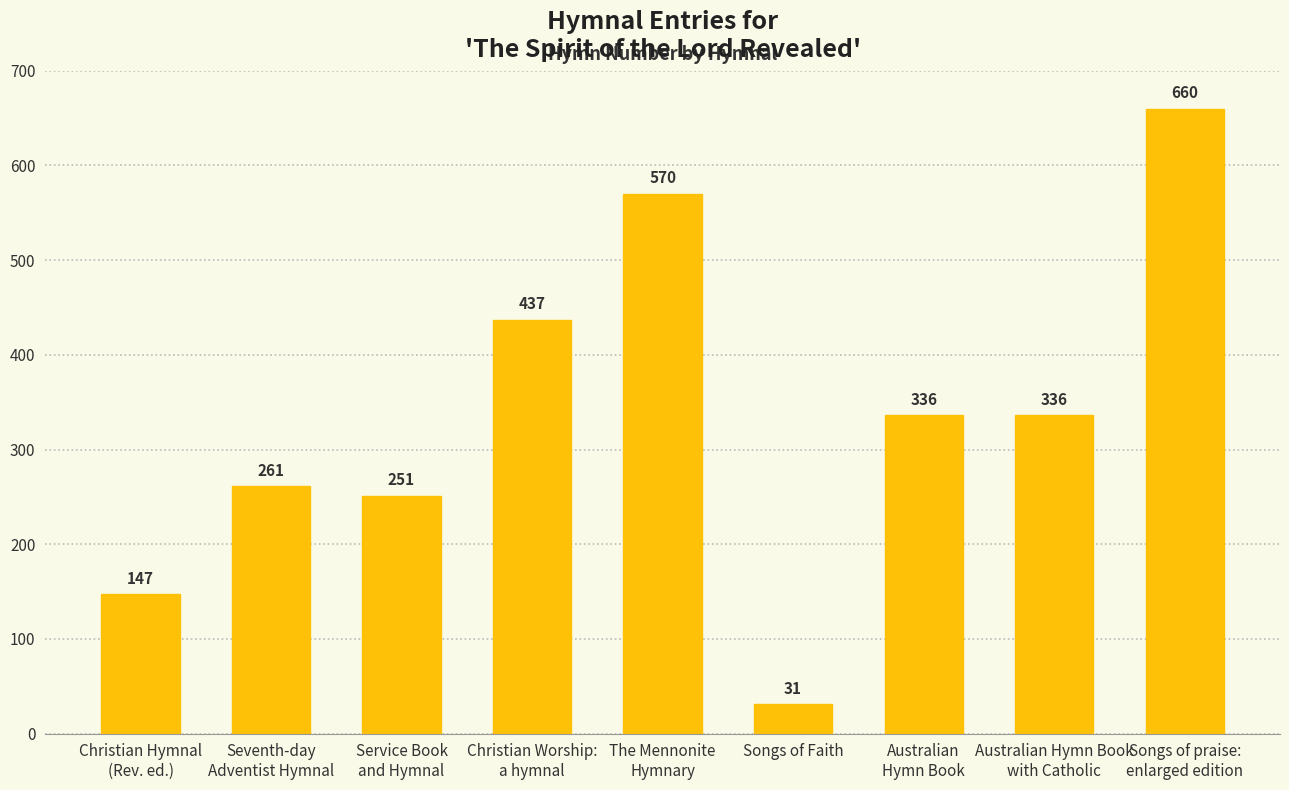

What position from the left is Christian Worship:
a hymnal?

4